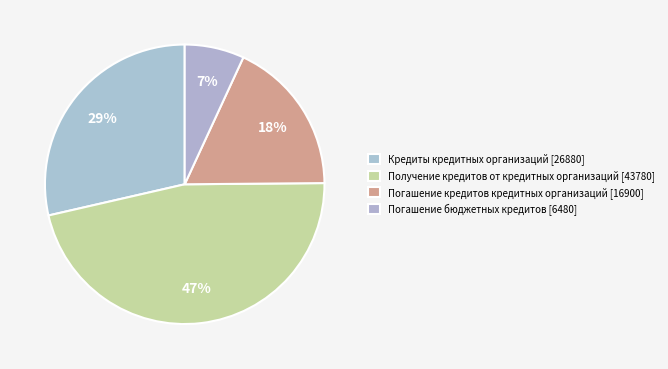

Count the number of slices in the pie.

4